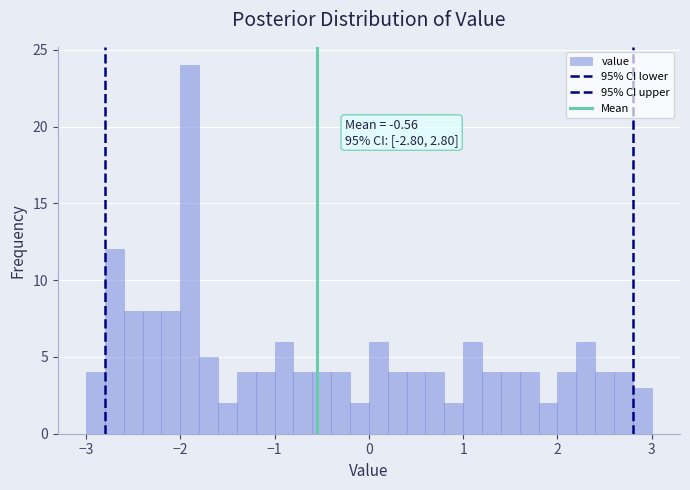

Read against the x-axis, roughly where is the centre of the tallest bar?

-1.9